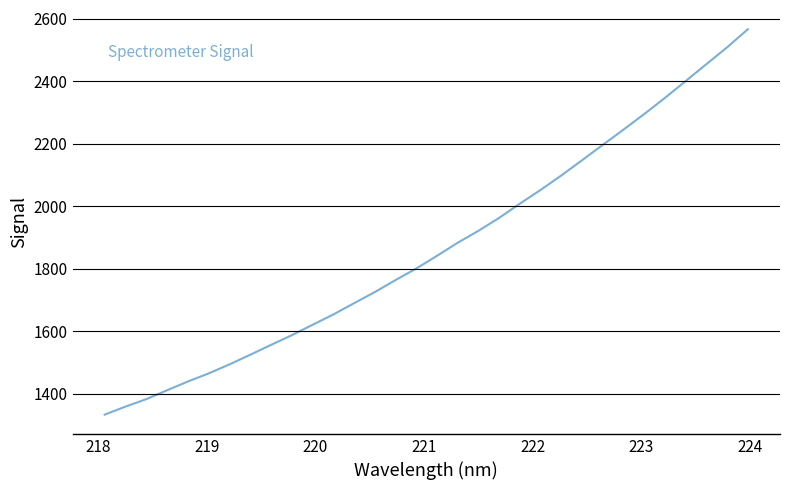

What is the difference between the maximum and minimum values?

1233.3